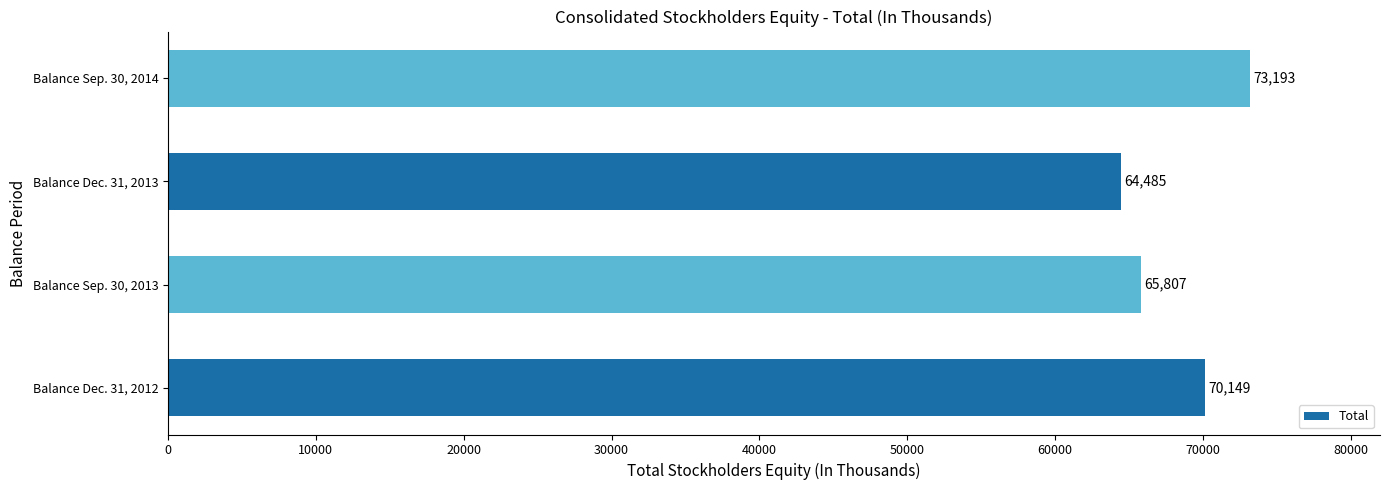

How many data points are less than 70149?

2